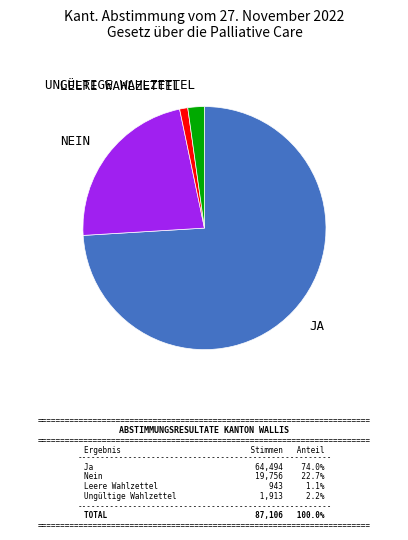

Rank the categories by value from lowest to highest.

Leere Wahlzettel, Ungültige Wahlzettel, Nein, Ja